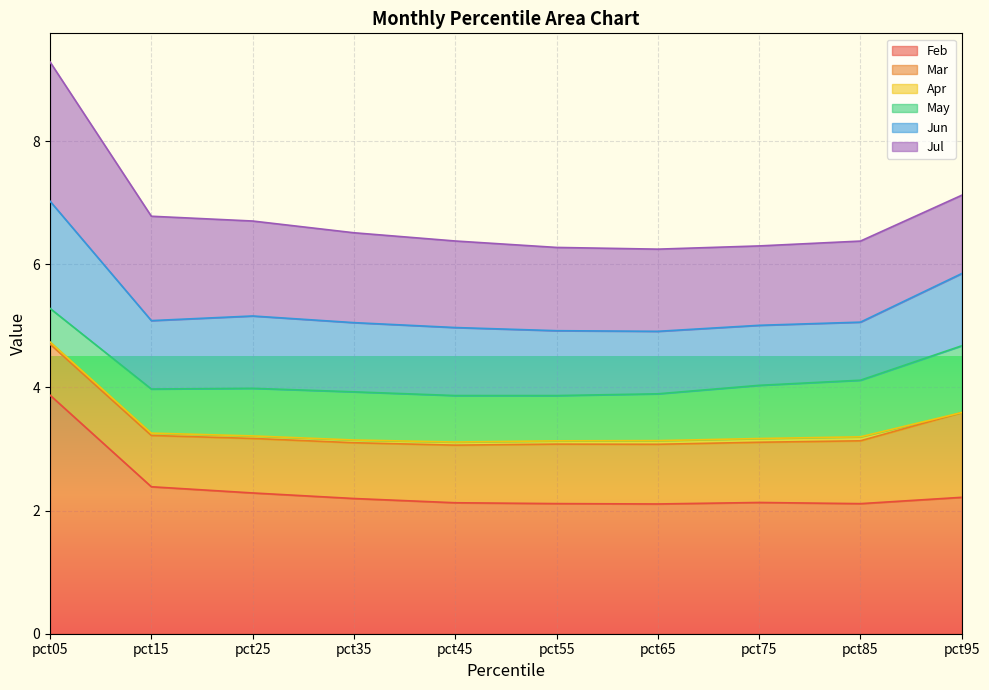

Is it true that Feb equals 1.2 at pct15?

False